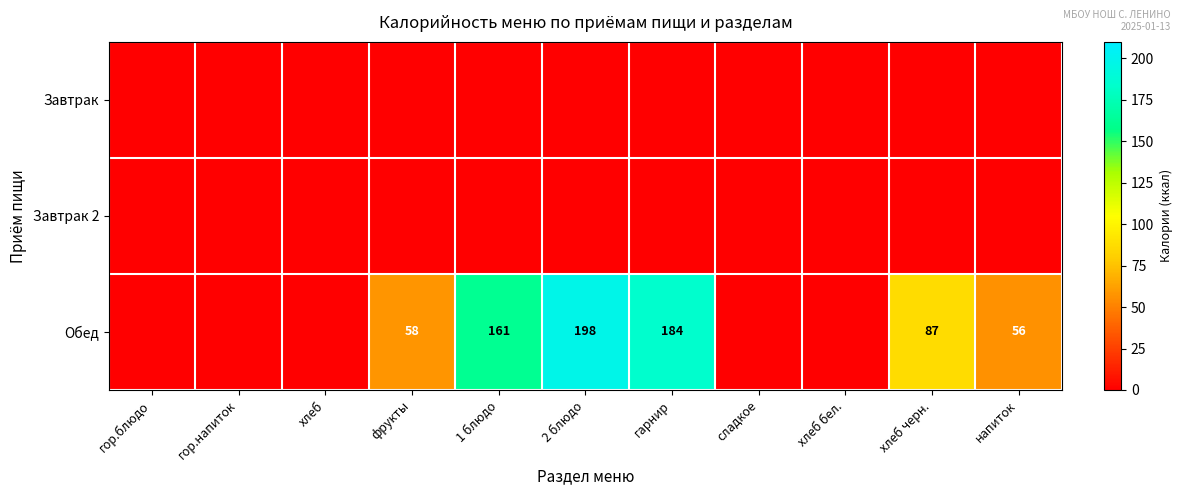

The Обед series shows 28 at фрукты. True or false?

False